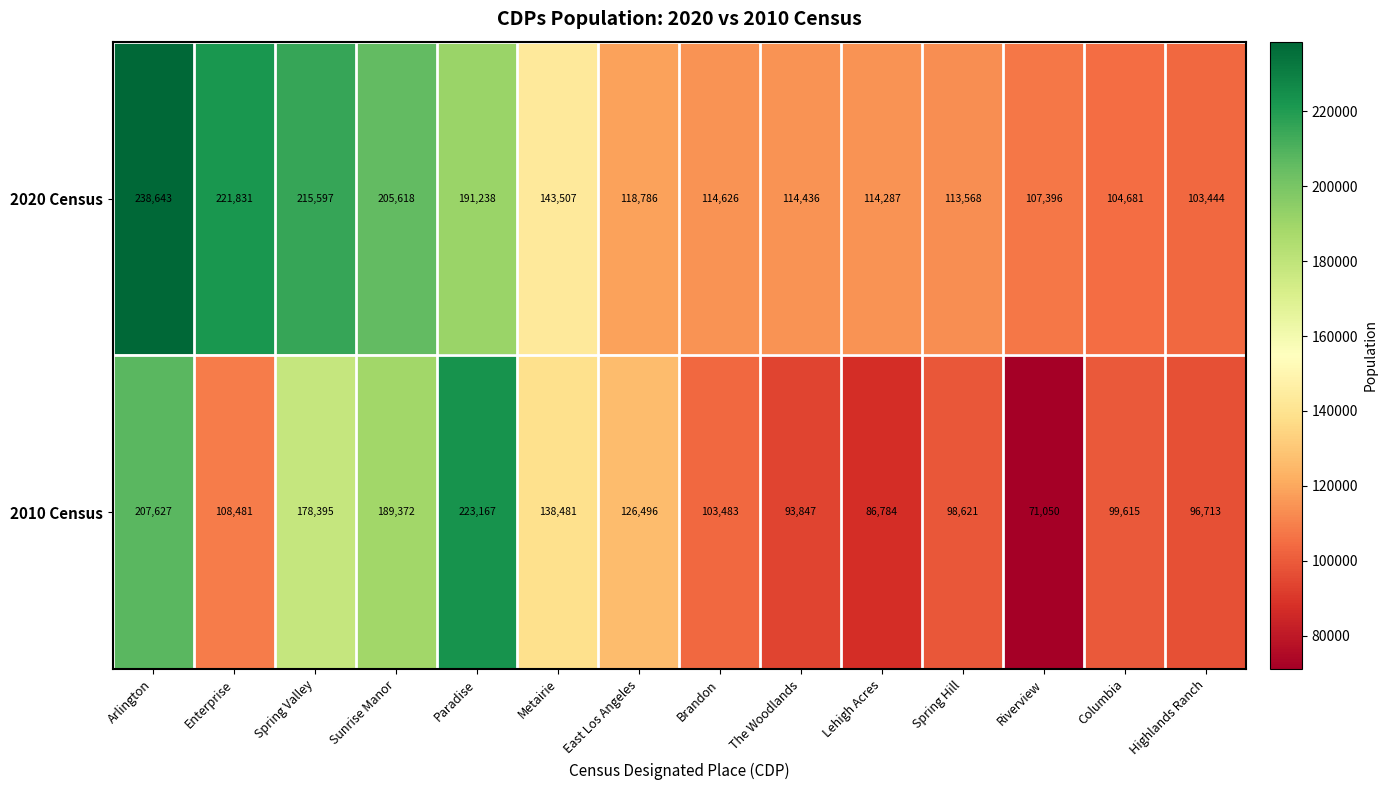

Which category has the highest value across all series?

Arlington